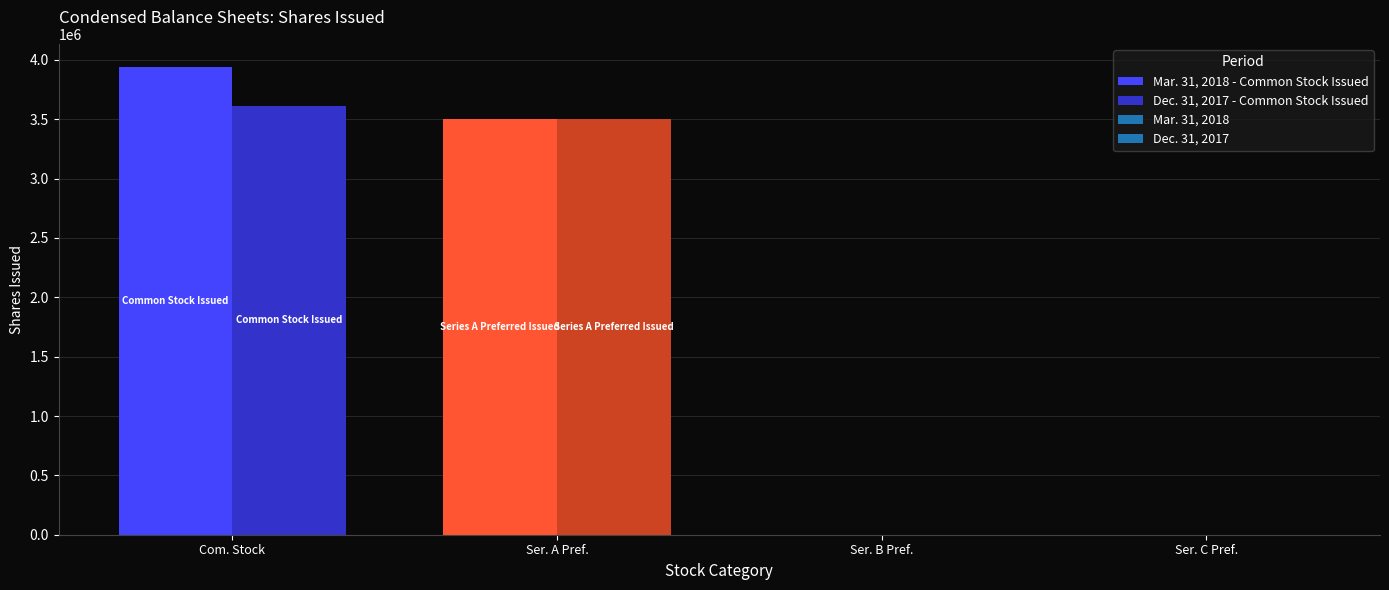

Reading left to right, extract all data points from this chart.

Mar. 31, 2018: 3937894	3500000	0	0
Dec. 31, 2017: 3610751	3500000	0	0